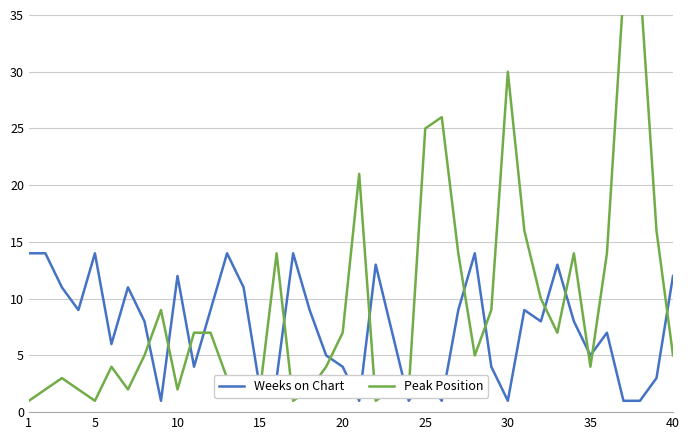

Reading left to right, extract all data points from this chart.

Weeks on Chart: 14	14	11	9	14	6	11	8	1	12	4	9	14	11	2	3	14	9	5	4	1	13	7	1	3	1	9	14	4	1	9	8	13	8	5	7	1	1	3	12
Peak Position: 1	2	3	2	1	4	2	5	9	2	7	7	3	2	2	14	1	2	4	7	21	1	2	2	25	26	14	5	9	30	16	10	7	14	4	14	37	38	16	5